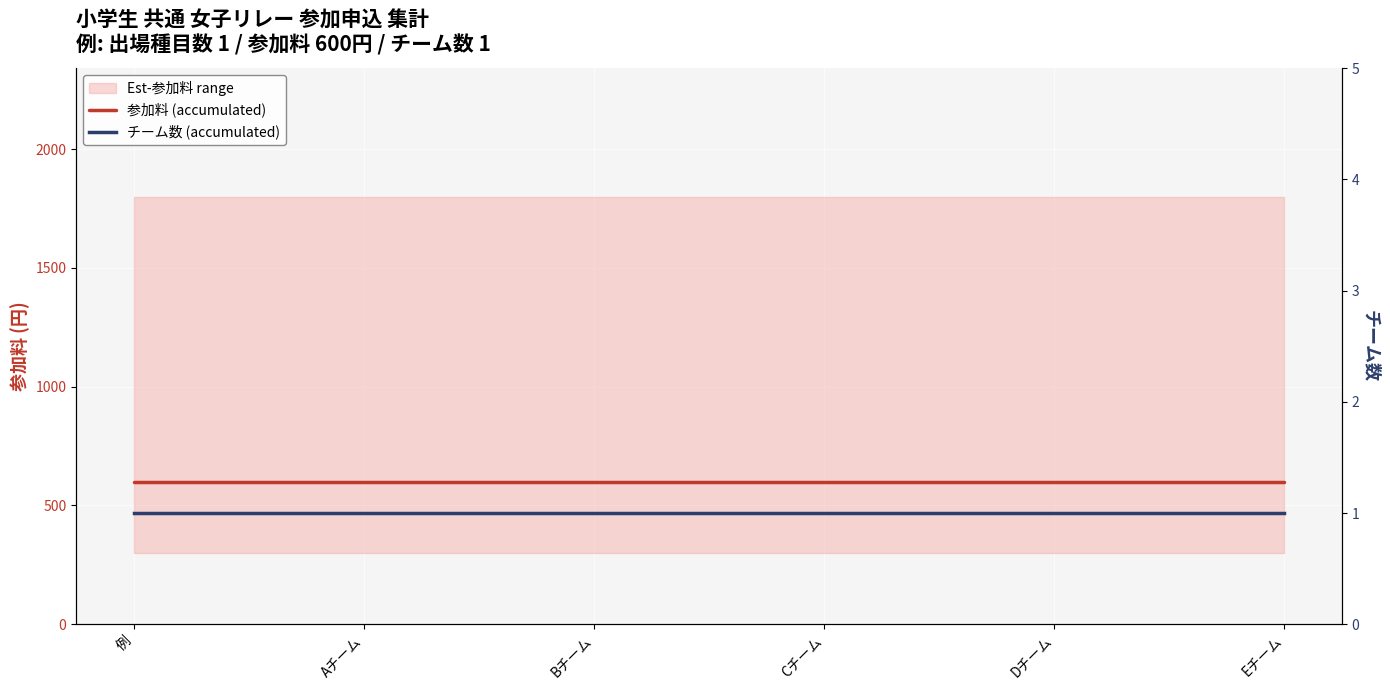

Rank the series by their average value, from highest to lowest.

参加料 (accumulated), チーム数 (accumulated)